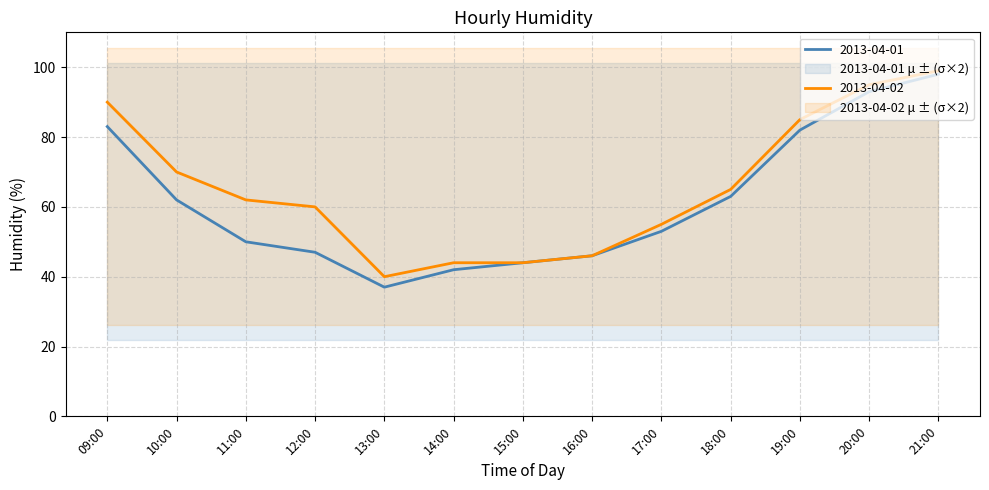

Where does the 2013-04-02 series first go above 62?

09:00